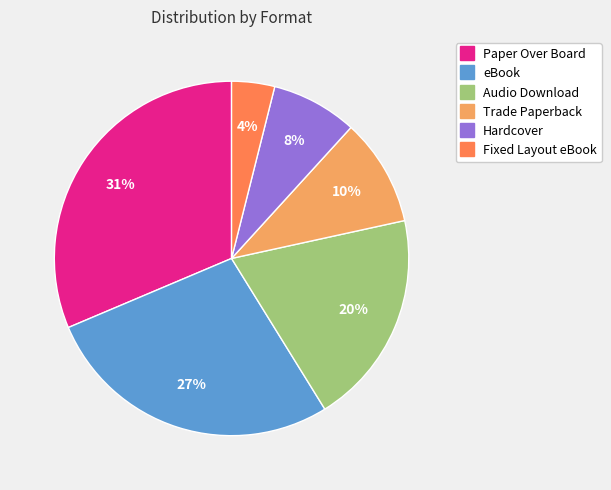

To the nearest percent, what is the difference between the Fixed Layout eBook and Trade Paperback slice percentages?

6%